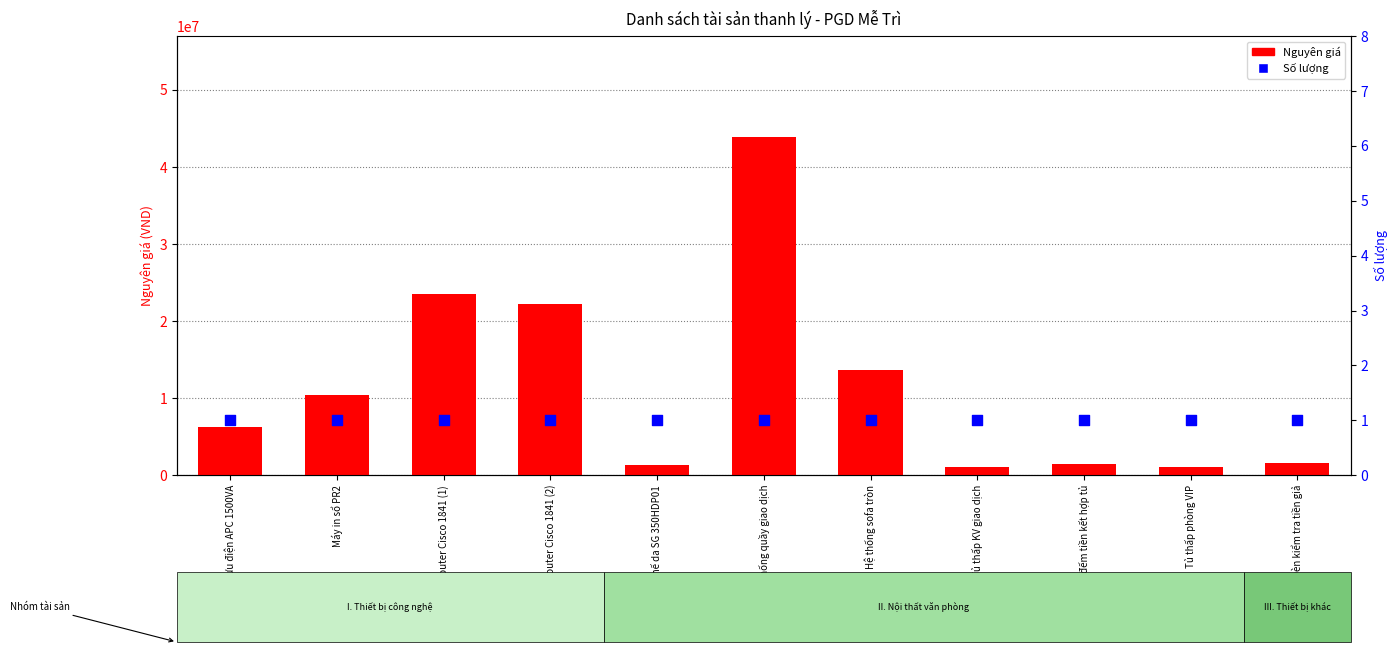

What is the total value across all series at Router Cisco 1841 (1)?

23523811